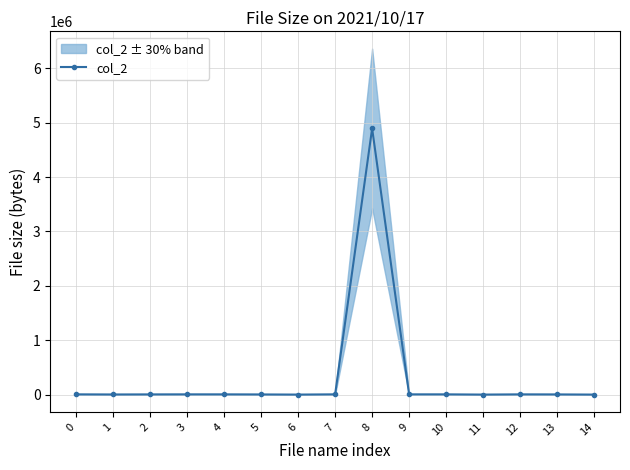

What is the sum of the values at 10 and 1?

9302